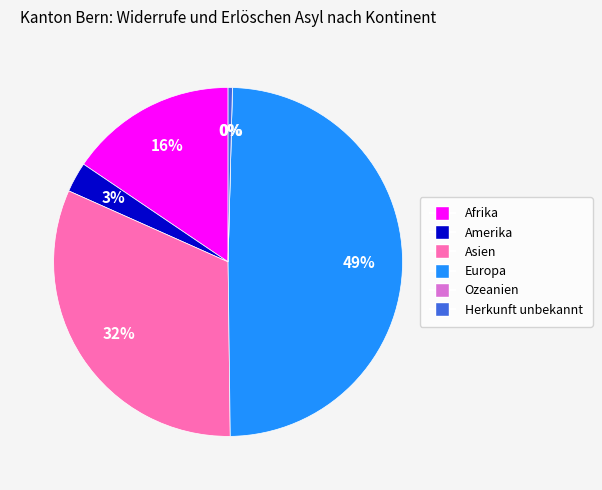

To the nearest percent, what is the difference between the largest and smallest slice percentages?

49%